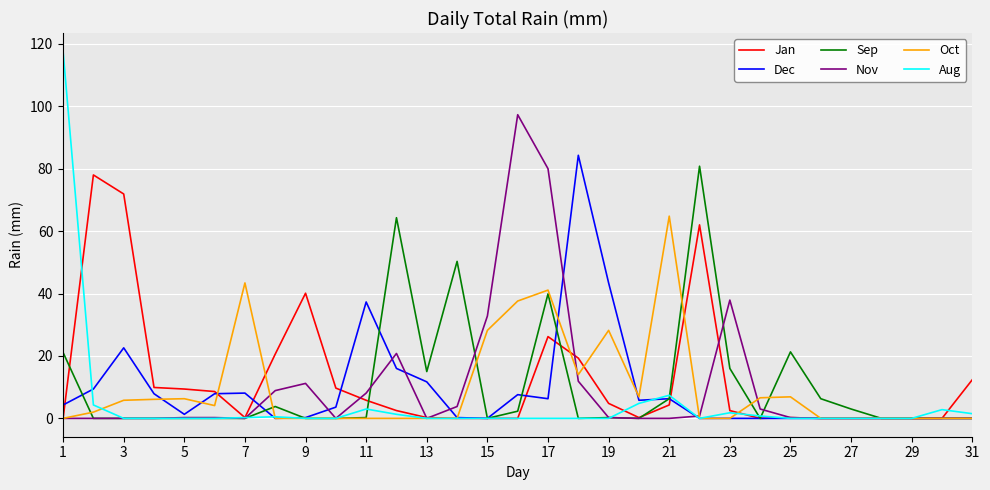

What is the greatest value displayed?

117.6